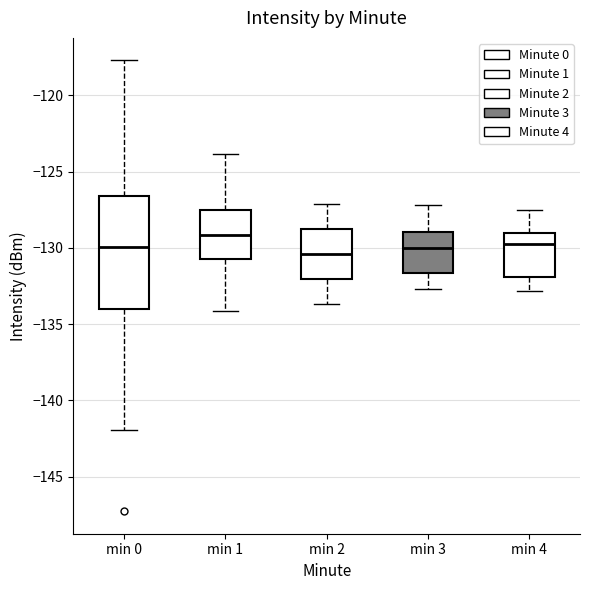

Comparing the boxes themselves (not the whiskers), which one is the tallest?

min 0